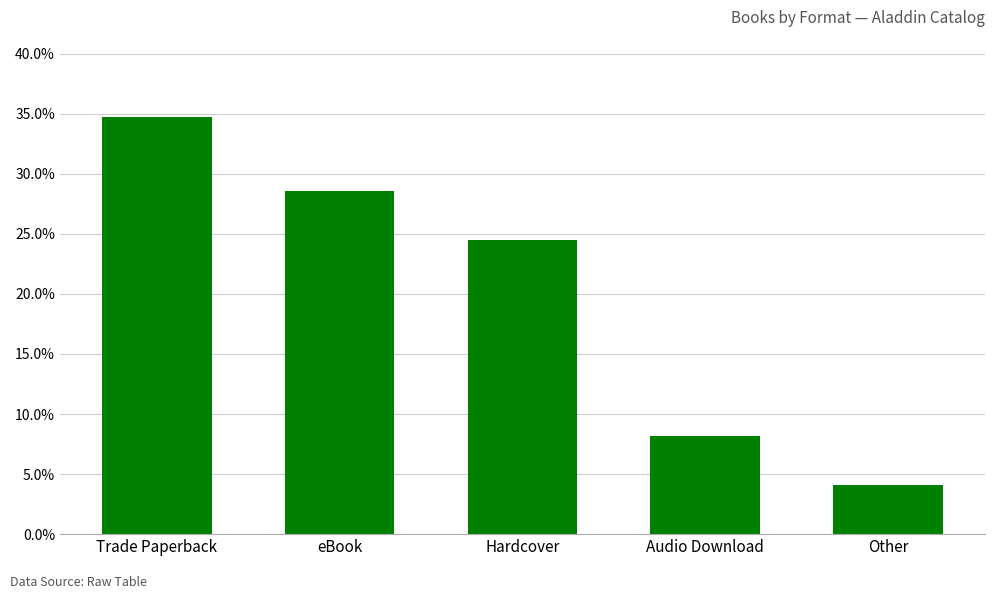

What is the value of the 4th bar from the left?

8.2